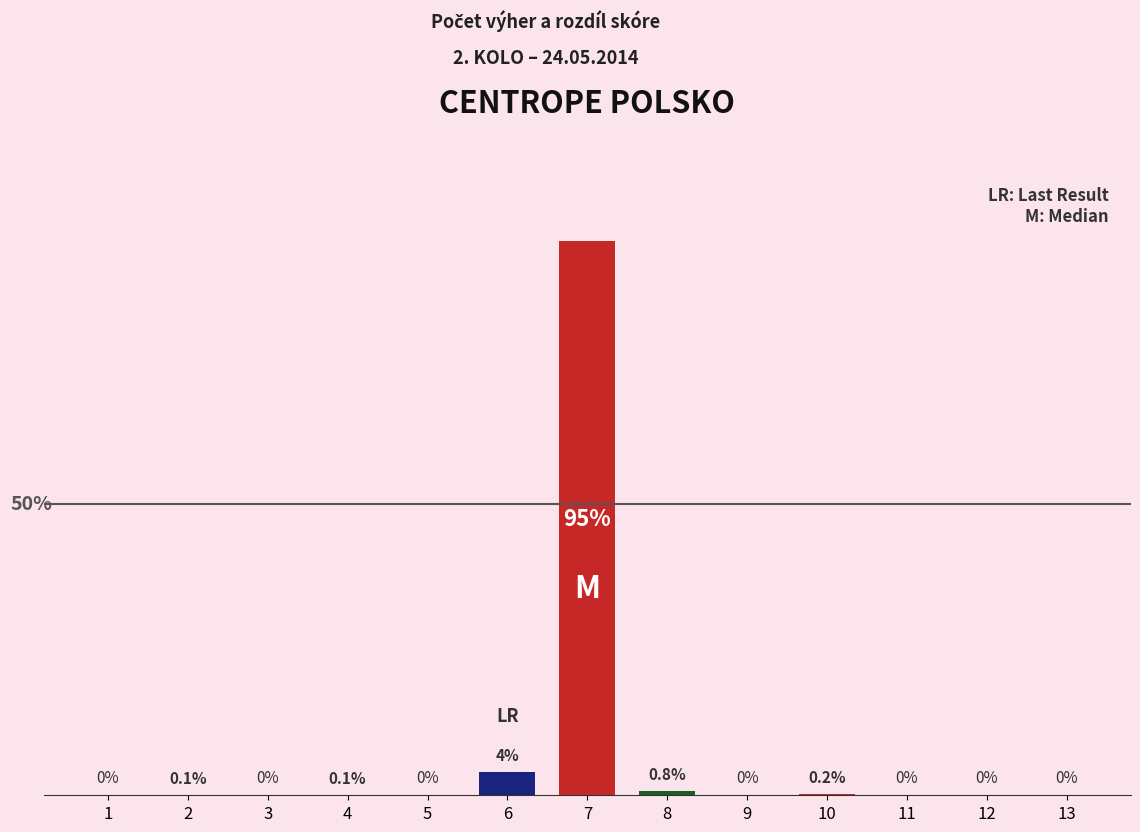

Between 10 and 4, which is larger?

10